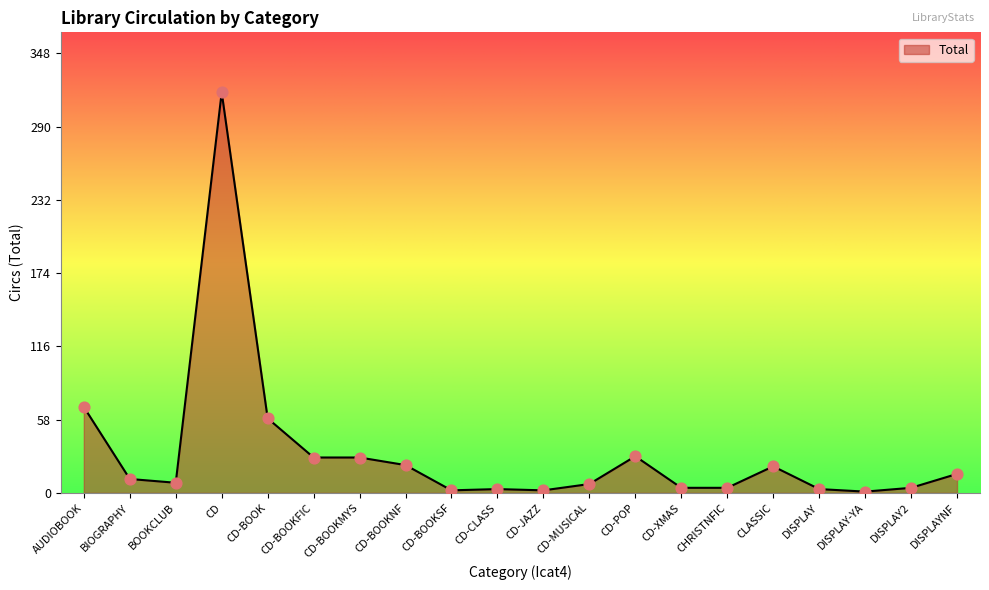

Between DISPLAYNF and CD-POP, which is larger?

CD-POP